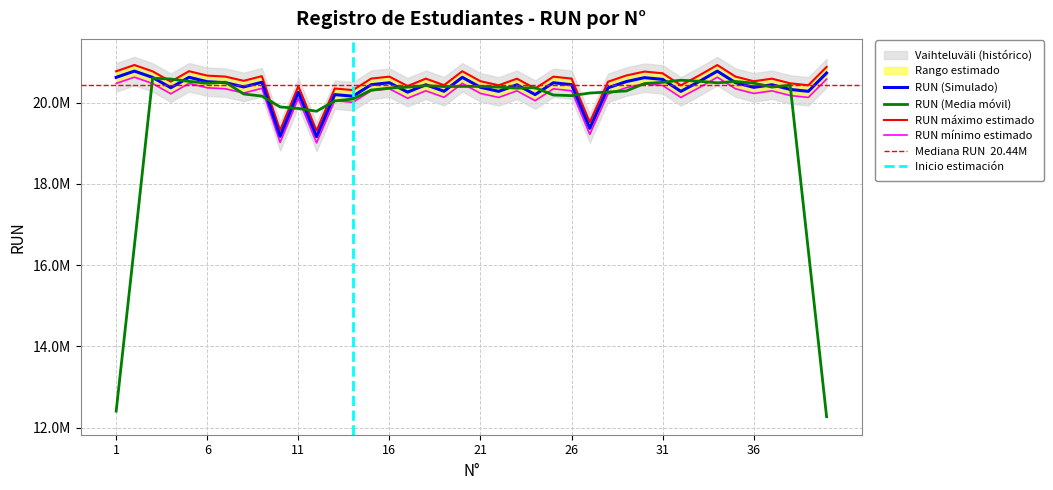

What is the difference between the values at 17 and 15?

183806